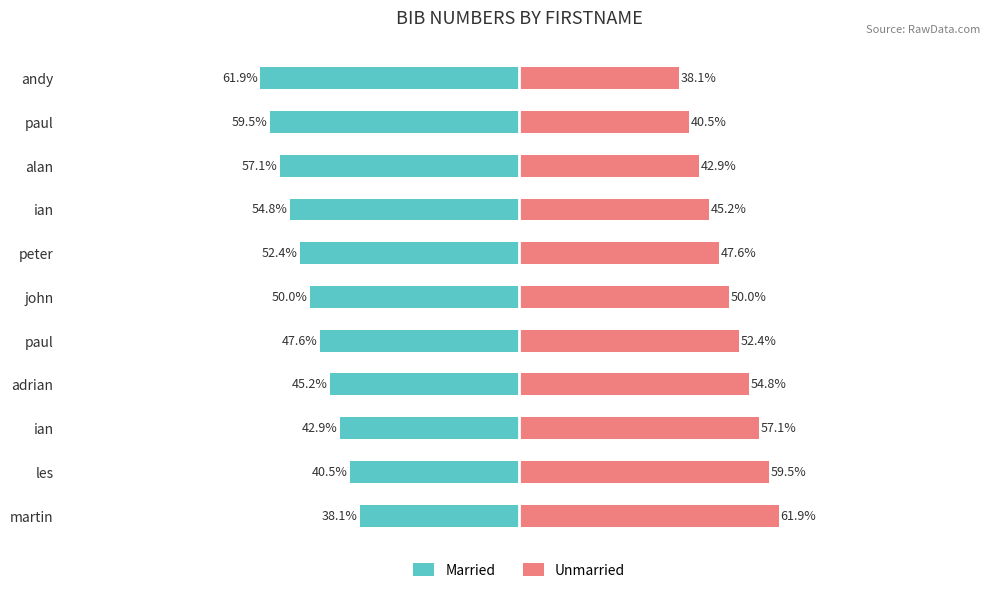

What is the average value of the Unmarried series?

50.0